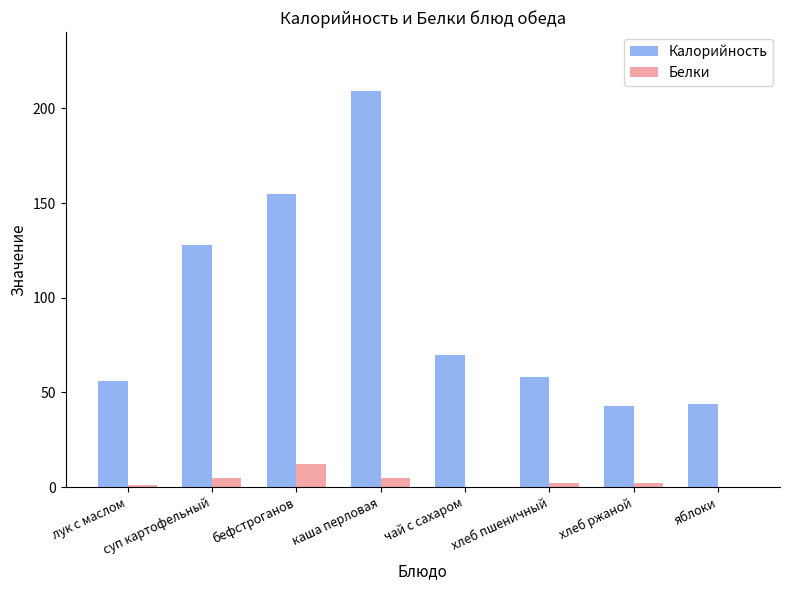

What is the difference between the Калорийность values at каша перловая and лук с маслом?

153